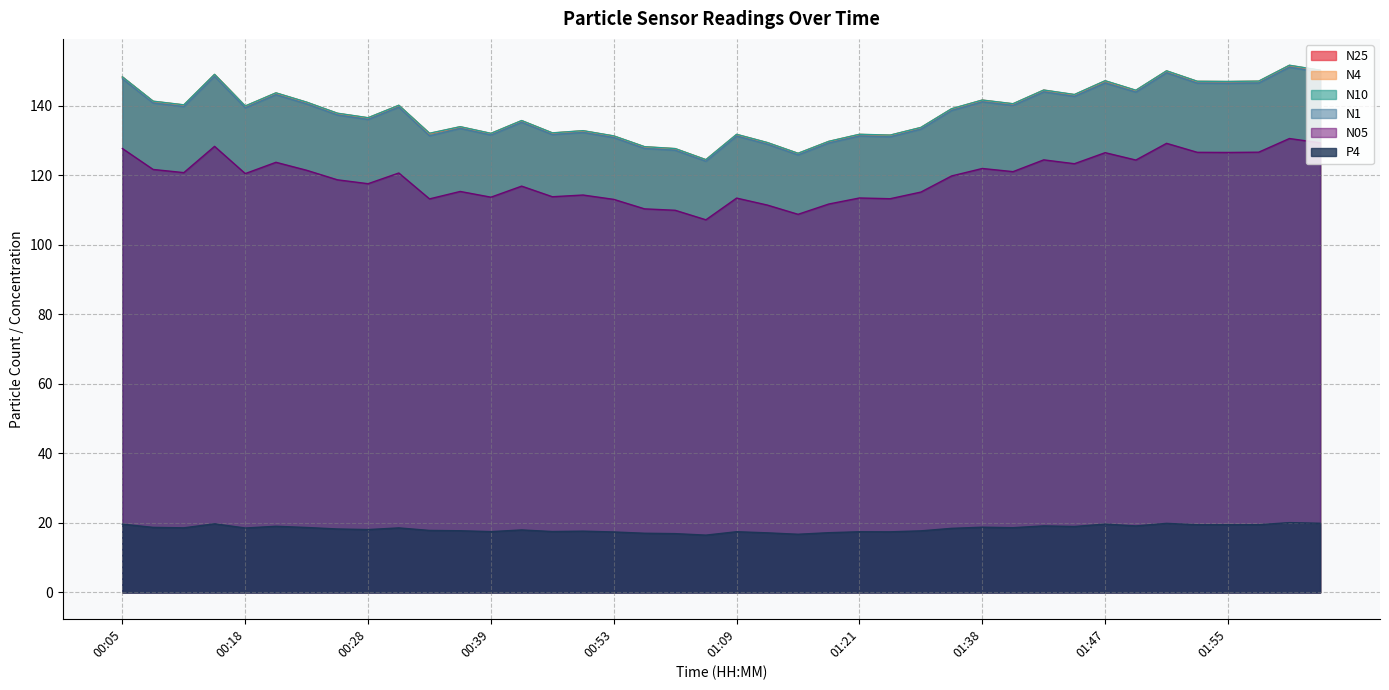

What is the smallest value displayed?

16.5